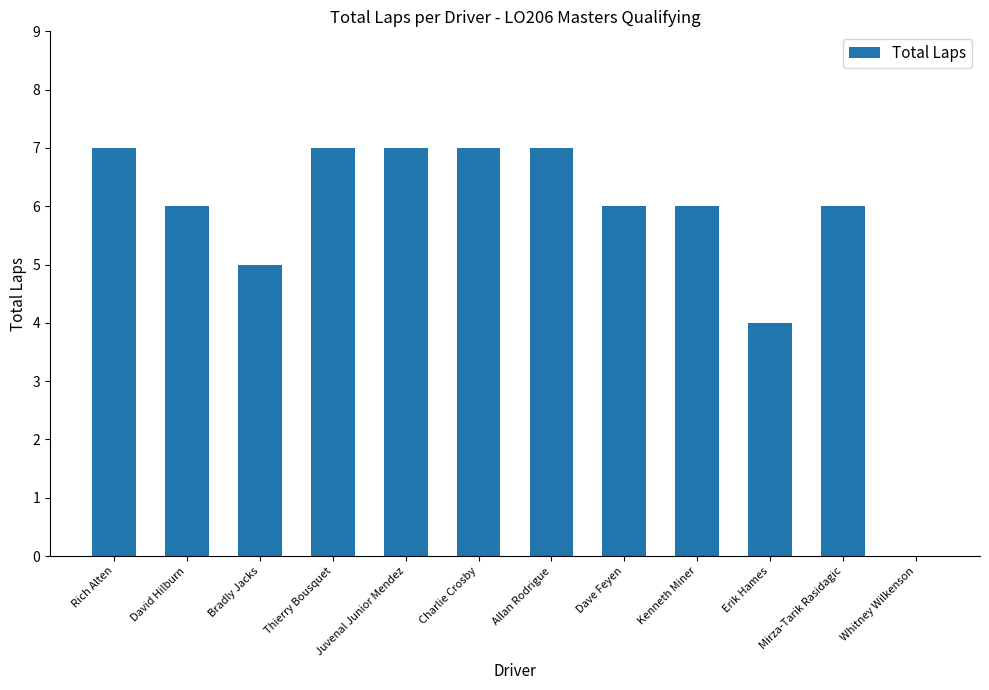

The value at Erik Hames is 1. True or false?

False